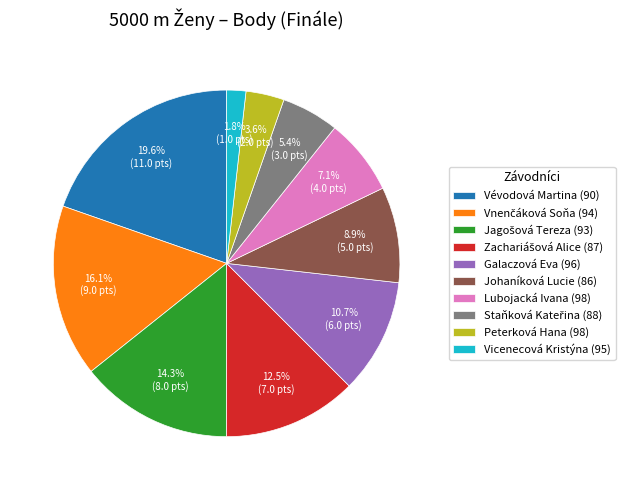

What percentage is the Johaníková Lucie (86) slice, to the nearest percent?

9%